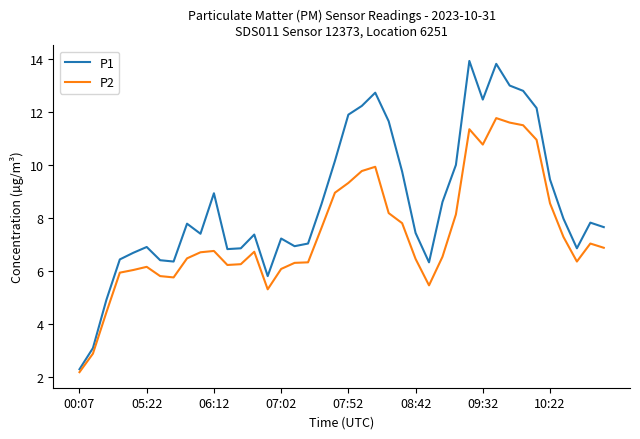

Which series has the largest total across all categories?

P1